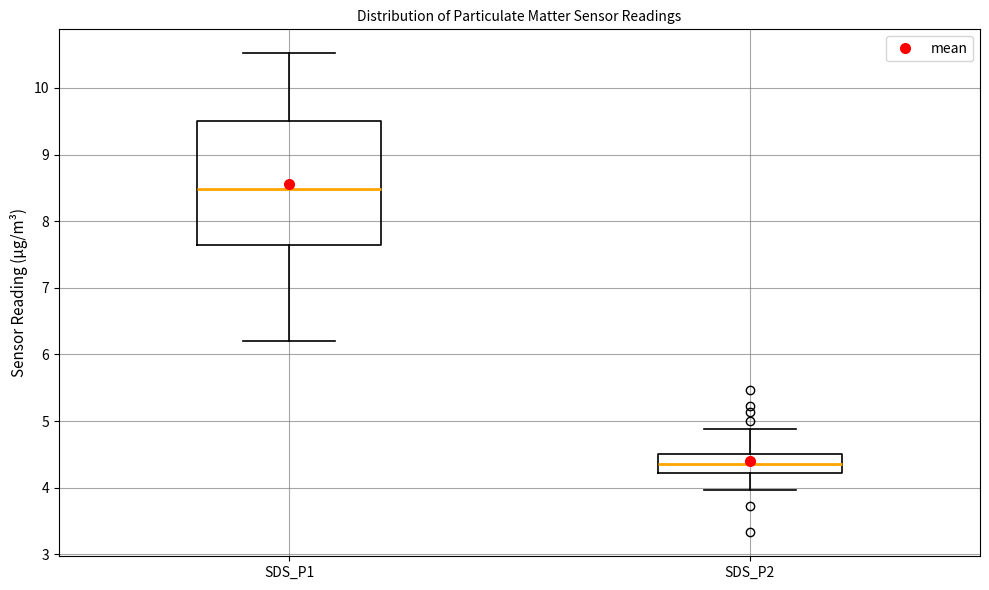

Where does the lower whisker of the box for SDS_P1 end on the y-axis? The values are not printed on the chart, so give them approximately, as read against the axis.

6.2